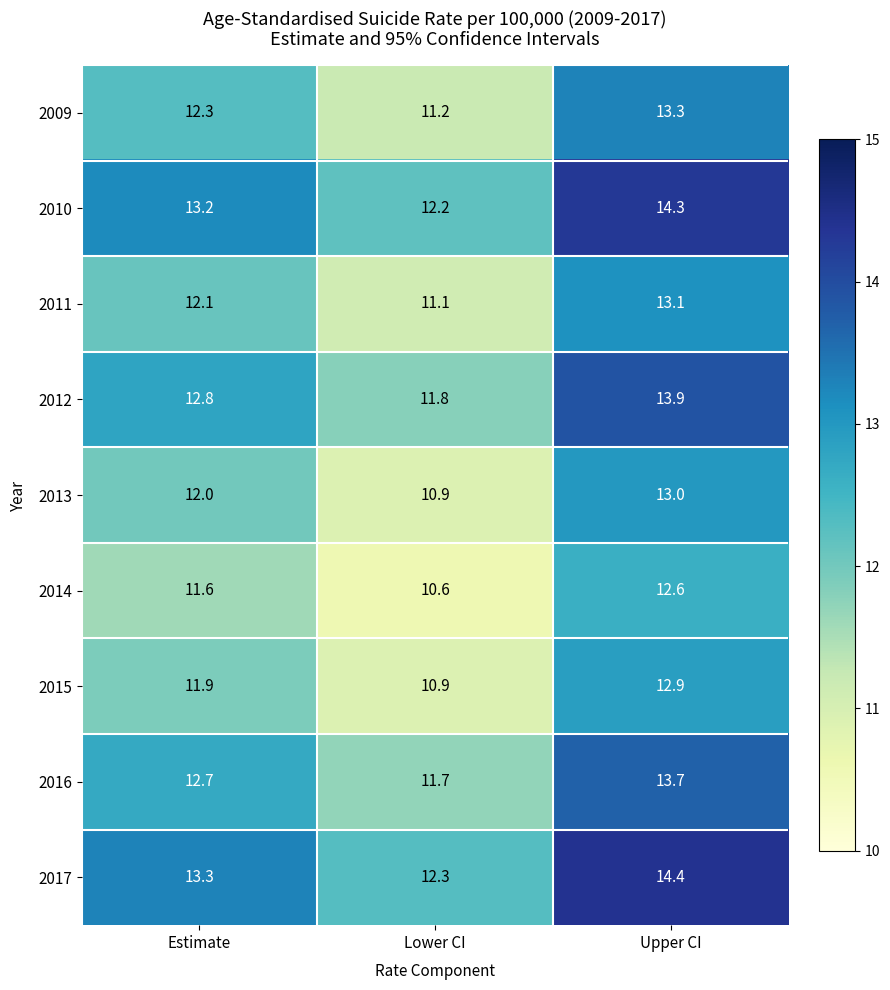

Read the 2017 value at Upper CI.

14.4